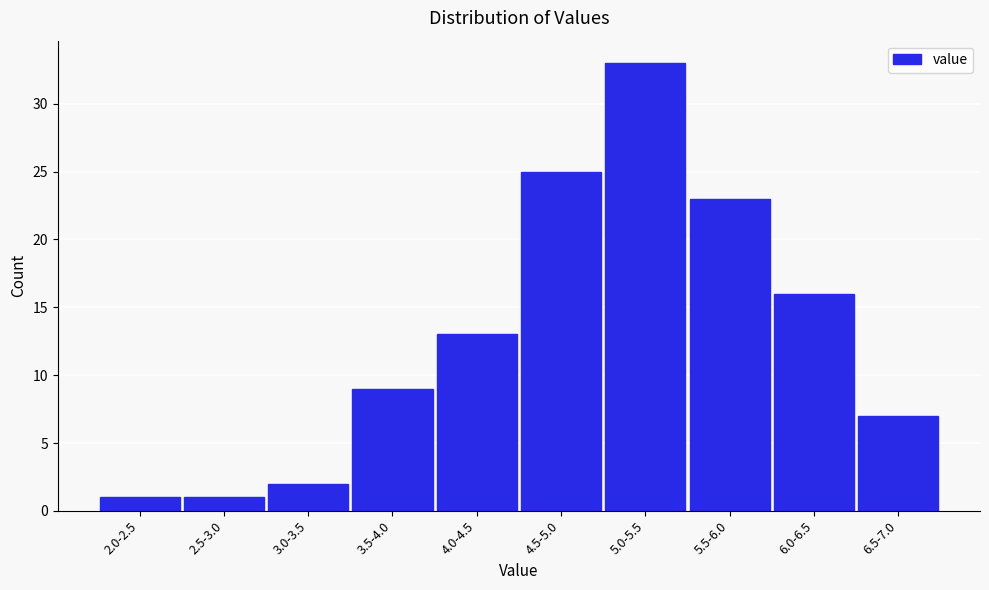

Reading right to left, what are all the values shown in this chart?

7	16	23	33	25	13	9	2	1	1